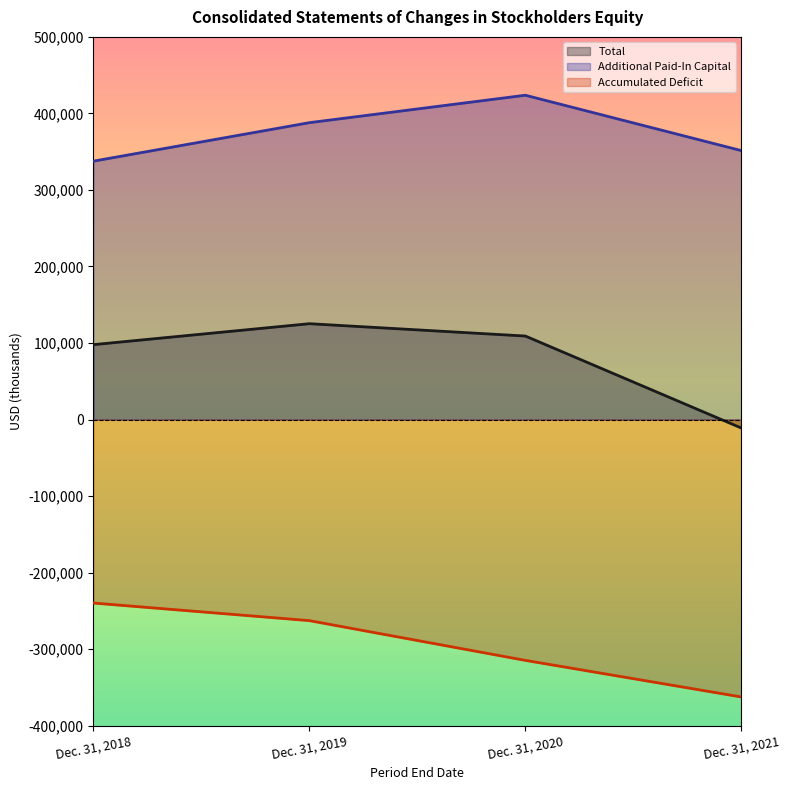

List the series in order of their overall mean, lowest first.

Accumulated Deficit, Total, Additional Paid-In Capital